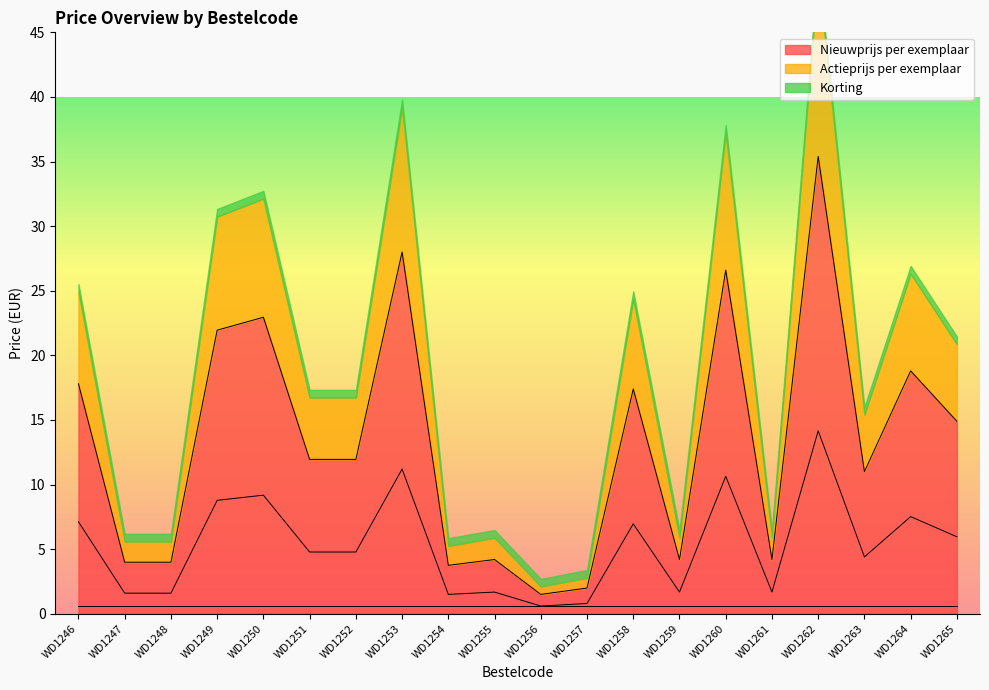

What is the minimum value for Nieuwprijs per exemplaar?

1.5